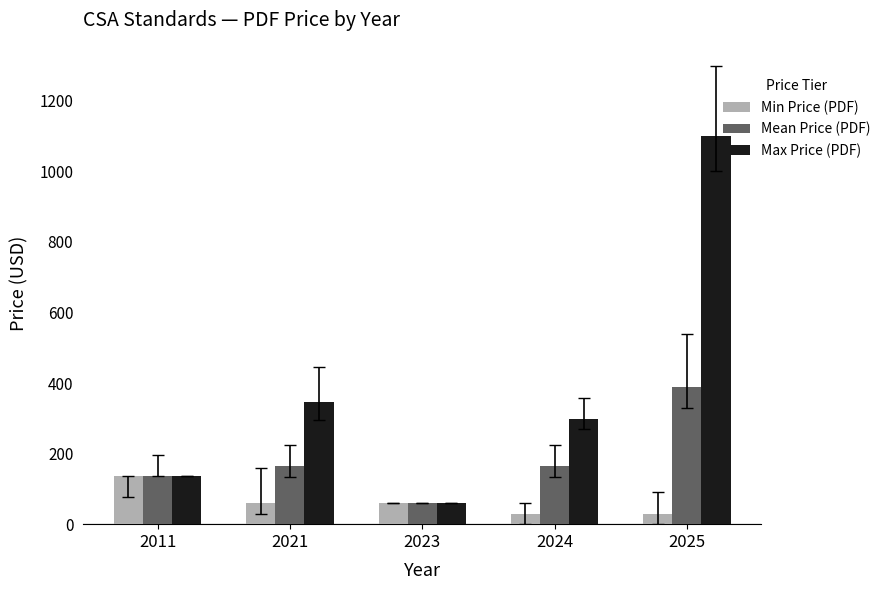

What are all the series names shown in the legend?

Min Price (PDF), Mean Price (PDF), Max Price (PDF)